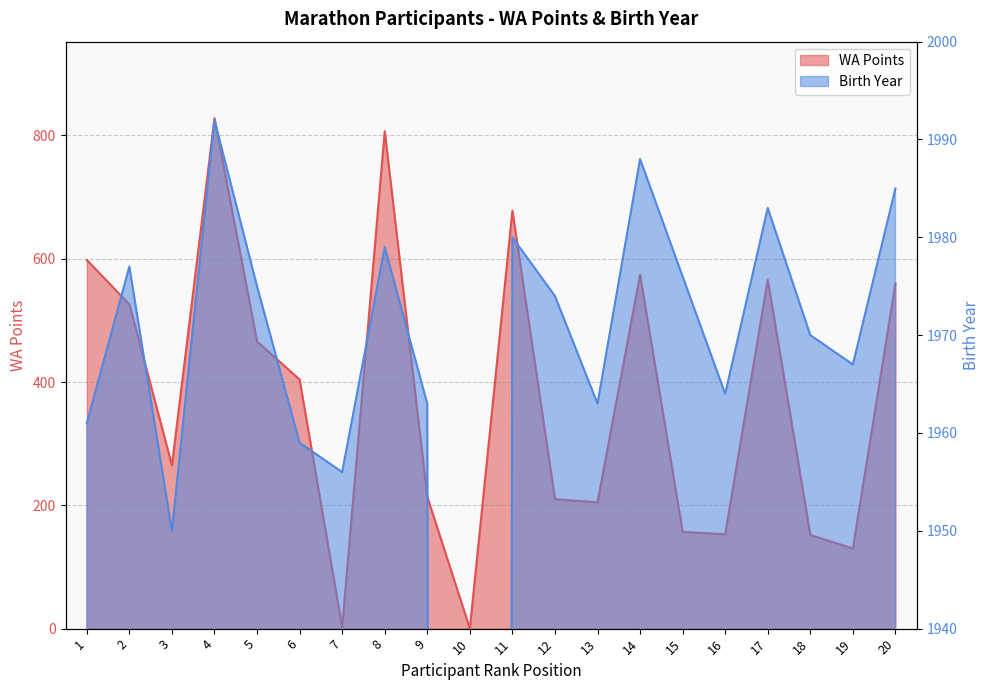

Rank the series by their average value, from highest to lowest.

Birth Year, WA Points